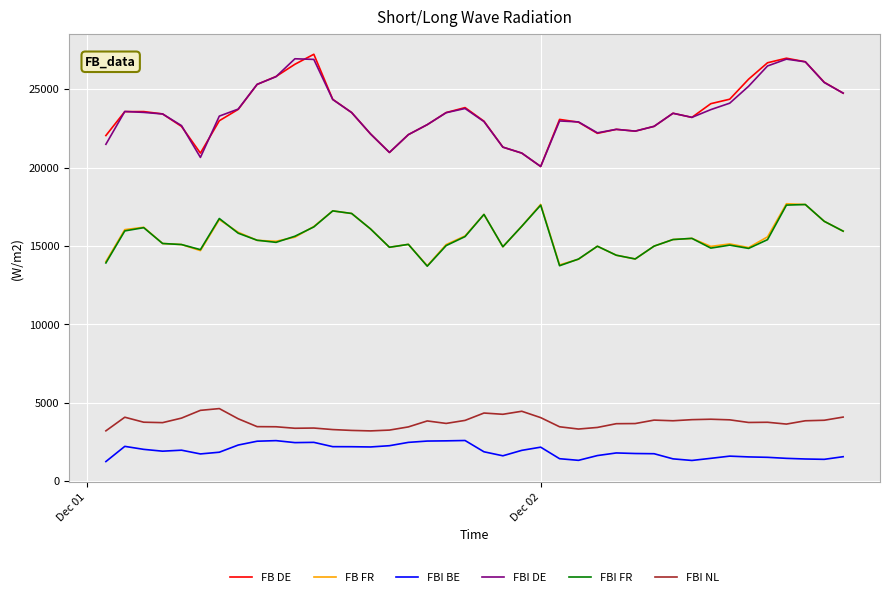

What is the difference between the maximum and second lowest values in the FBI BE series?

1271.9